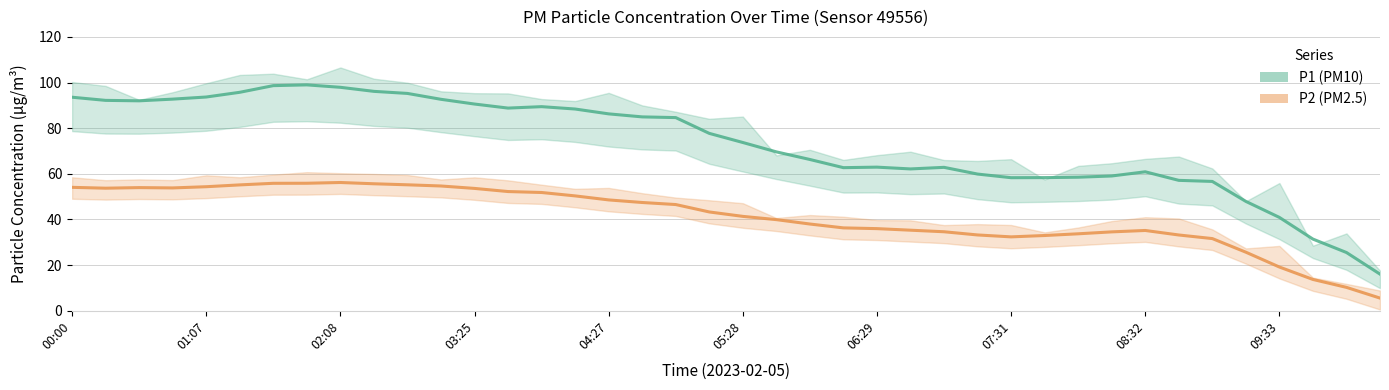

Reading right to left, what are all the values shown in this chart?

P1 (PM10): 16.1	25.5	31.4	40.9	47.9	56.7	57.1	60.9	59.1	58.5	58.3	58.3	59.9	62.8	62.2	62.9	62.7	66.3	69.6	73.7	77.7	84.6	85.0	86.3	88.4	89.4	88.8	90.6	92.7	95.2	96.1	97.9	99.0	98.6	95.7	93.7	92.7	92.0	92.2	93.6
P2 (PM2.5): 5.6	10.3	13.7	19.2	25.7	31.6	33.2	35.2	34.6	33.7	33.0	32.4	33.2	34.6	35.3	36.0	36.3	38.0	39.9	41.4	43.3	46.5	47.4	48.6	50.3	51.8	52.2	53.6	54.7	55.2	55.7	56.2	55.9	55.9	55.2	54.4	53.8	54.0	53.7	54.1